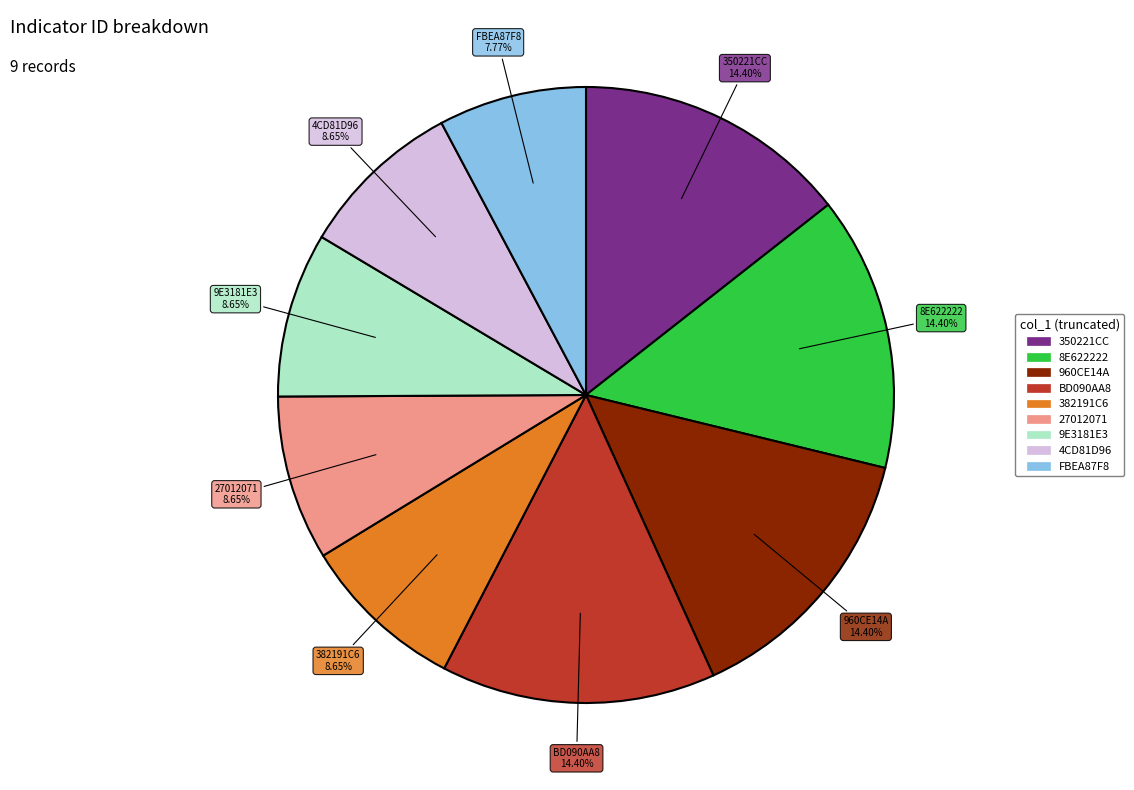

How many slices are in this pie chart?

9